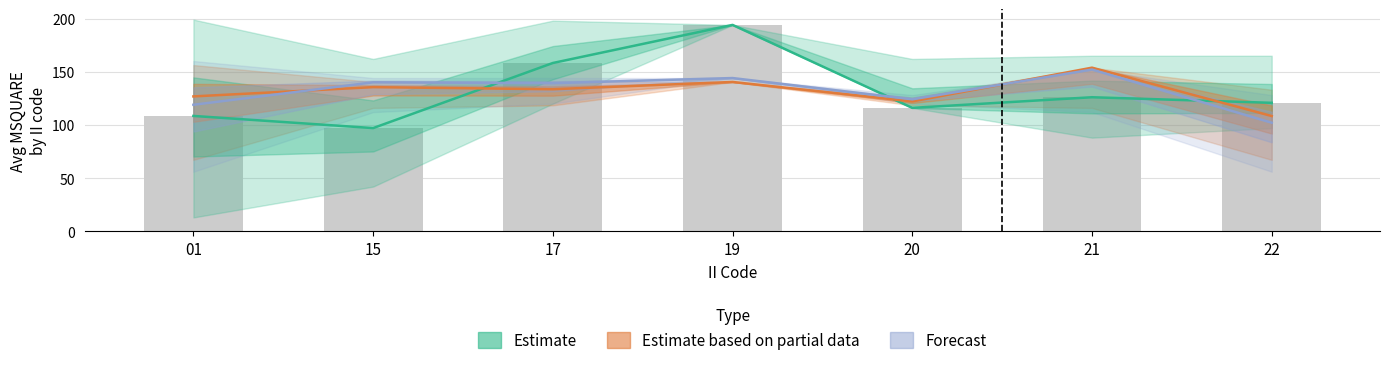

List the labels in order of Estimate value, largest first.

19, 17, 21, 22, 20, 01, 15